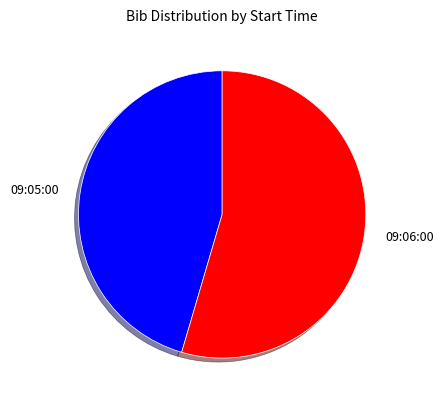

True or false: 09:05:00 accounts for 45% of the total.

True